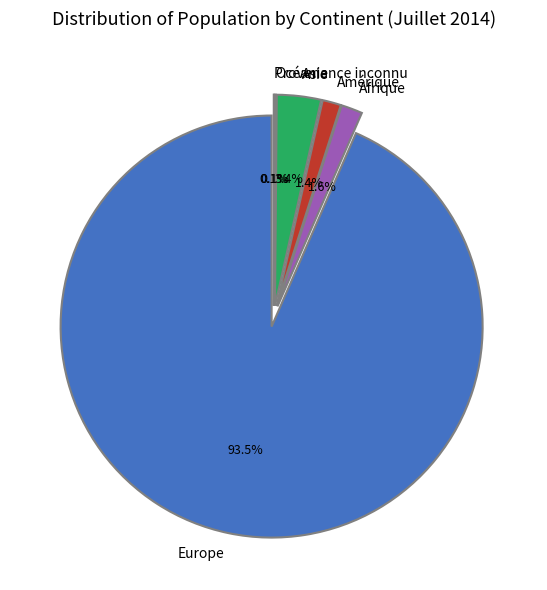

To the nearest percent, what percentage of the pie is Europe?

93%